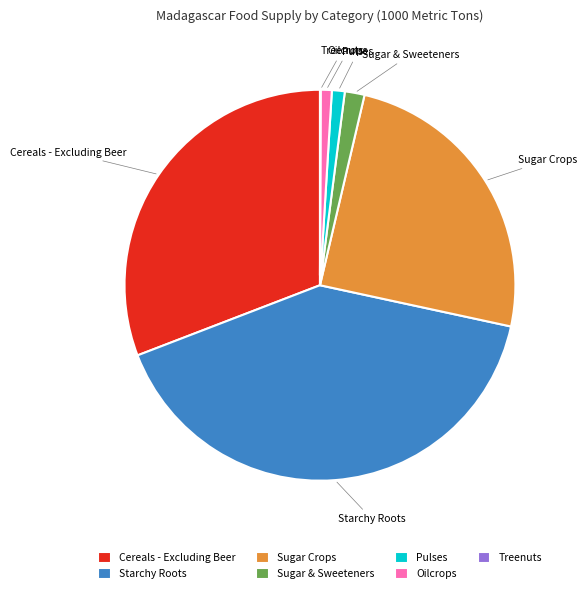

Is it true that Oilcrops is 1% of the pie?

True